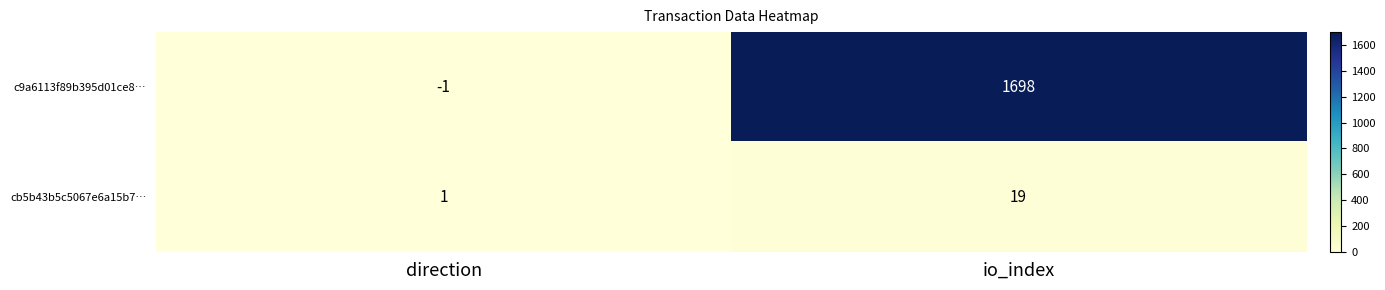

What is the highest value of the c9a6113f89b395d01ce8… series?

1698